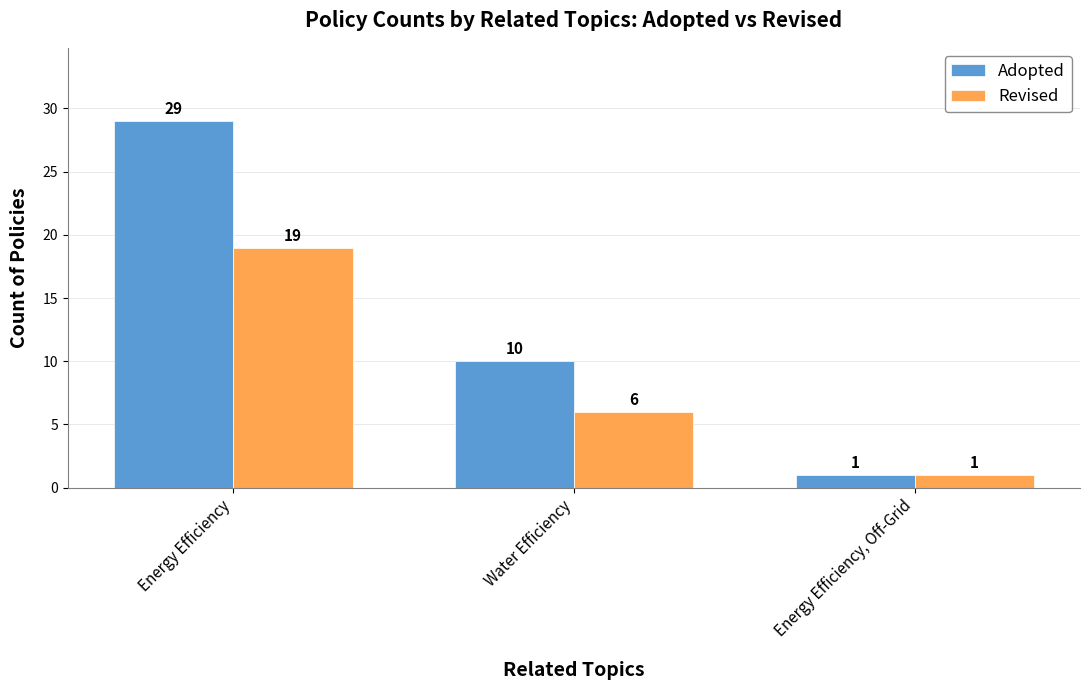

Which series has the largest total across all categories?

Adopted